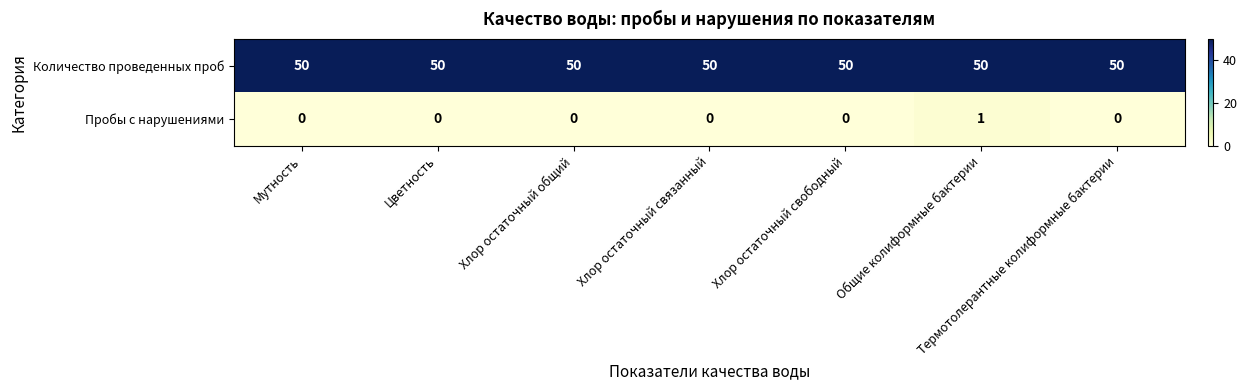

List the series in order of their peak value, highest first.

Количество проведенных проб, Пробы с нарушениями